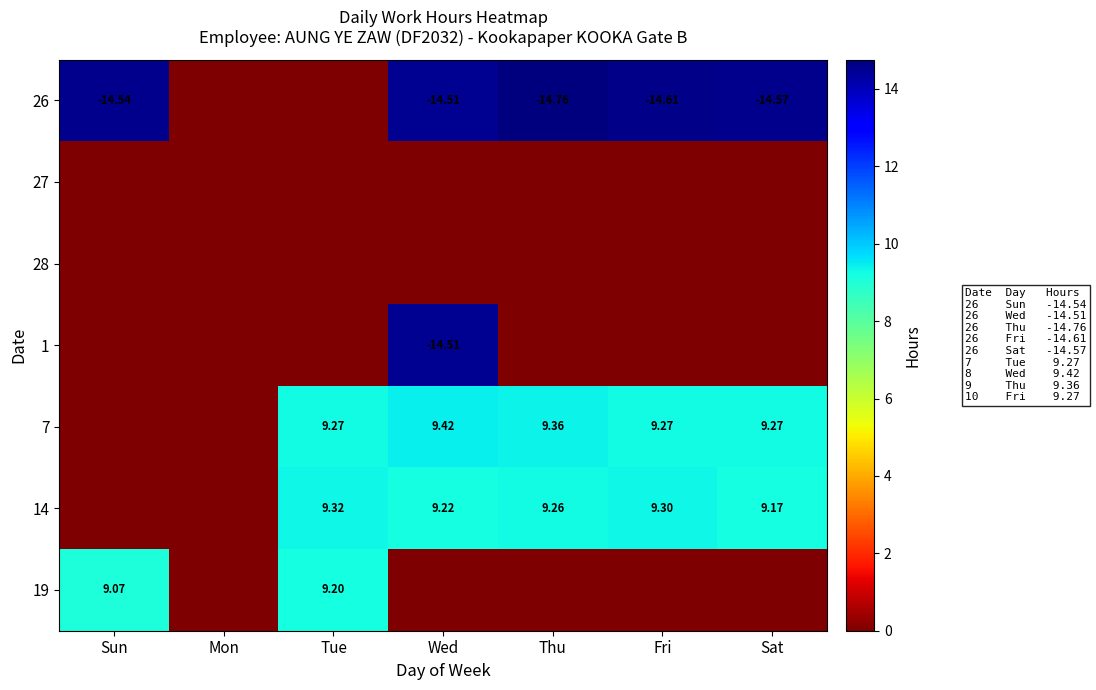

Is the value of 26 at Thu greater than the value of 14 at Fri?

No